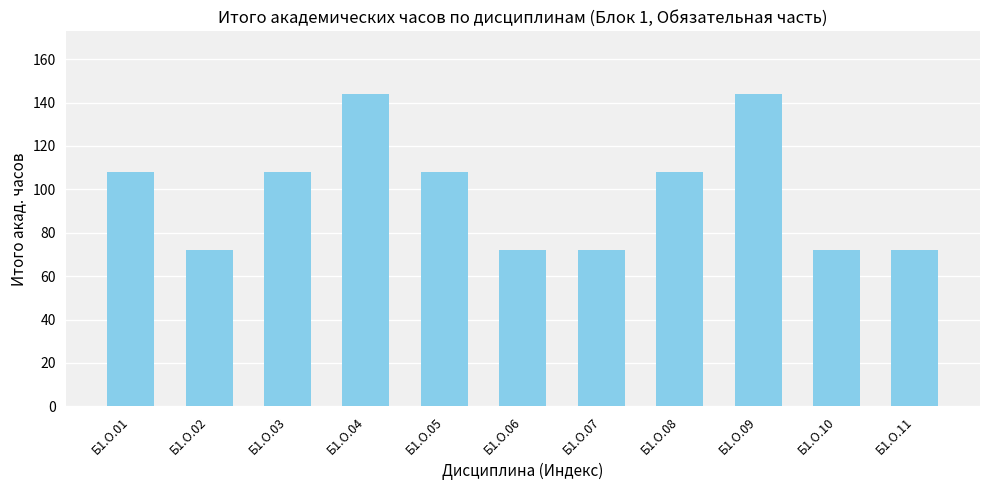

Approximately how many times larger is the value at Б1.О.01 compared to Б1.О.06?

1.5